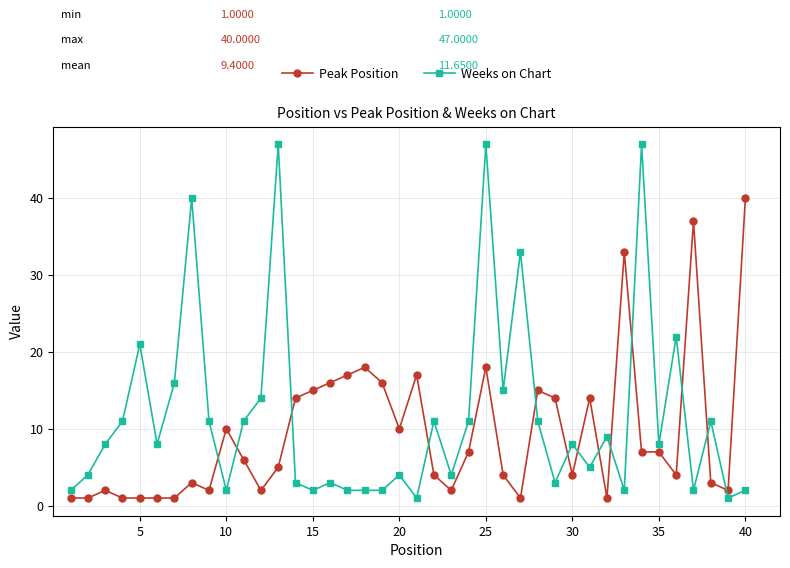

What is the sum of all Weeks on Chart values?

466